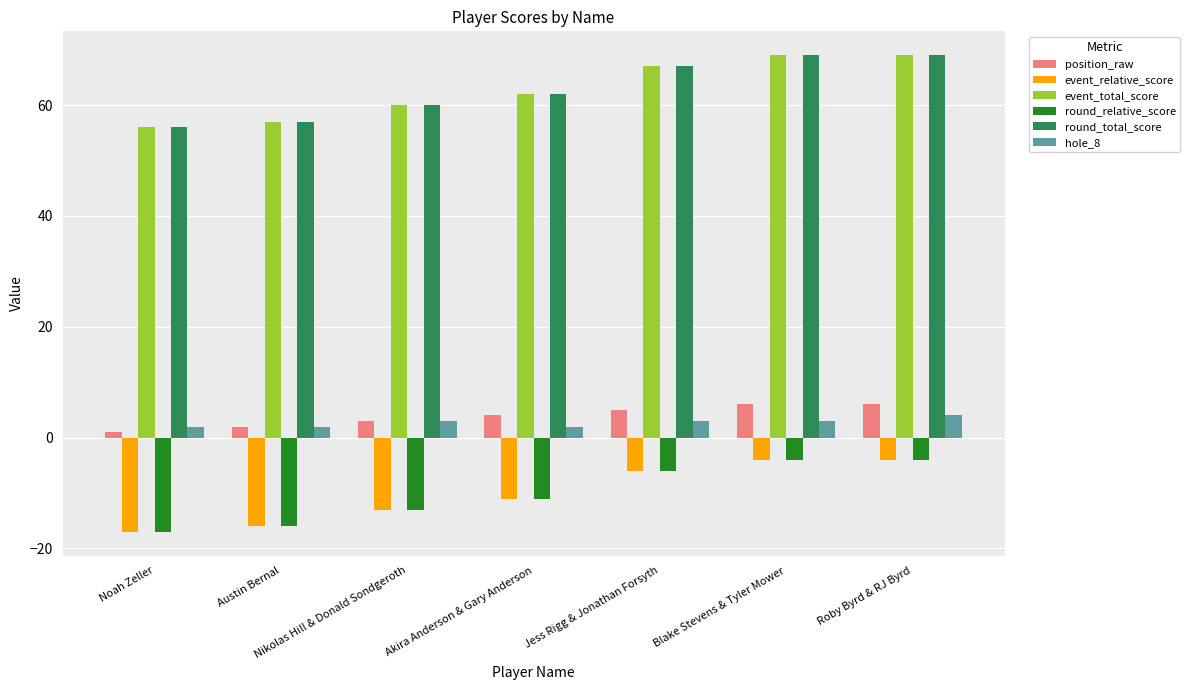

What is the label of the 1st bar from the left?

Noah Zeller